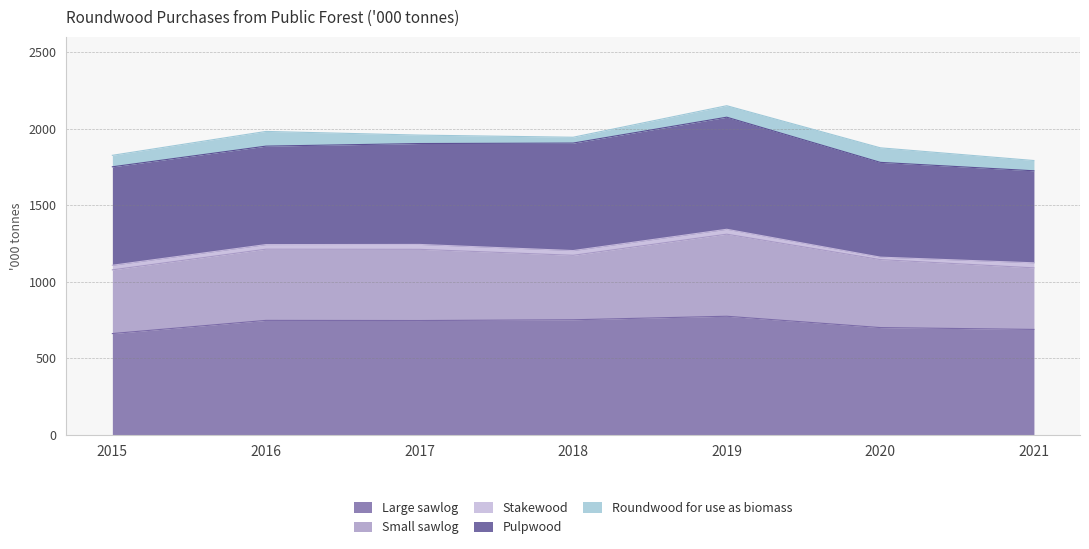

Reading left to right, list all the values displayed in this chart.

Large sawlog: 2015=661	2016=747	2017=746	2018=751	2019=774	2020=700	2021=688
Small sawlog: 2015=416	2016=465	2017=465	2018=421	2019=536	2020=444	2021=402
Stakewood: 2015=30	2016=30	2017=32	2018=31	2019=32	2020=16	2021=33
Pulpwood: 2015=643	2016=643	2017=659	2018=702	2019=732	2020=619	2021=601
Roundwood for use as biomass: 2015=75	2016=96	2017=55	2018=38	2019=75	2020=95	2021=67